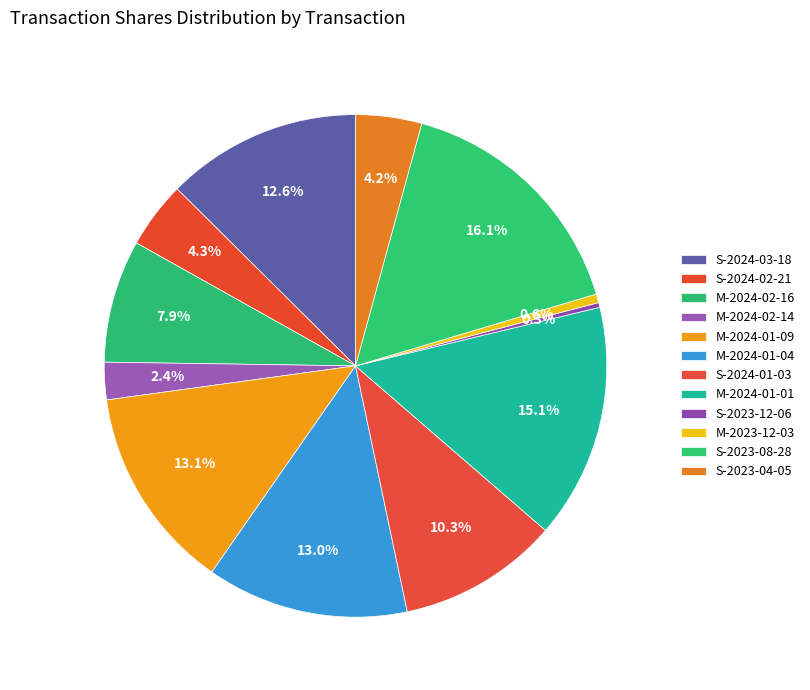

Does M-2024-02-14 represent more than half of the total?

No